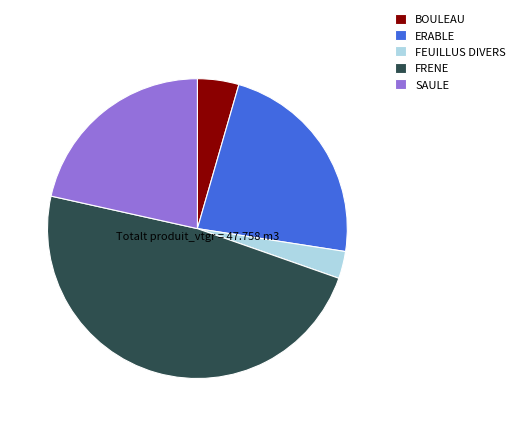

Is FEUILLUS DIVERS the majority of the pie?

No